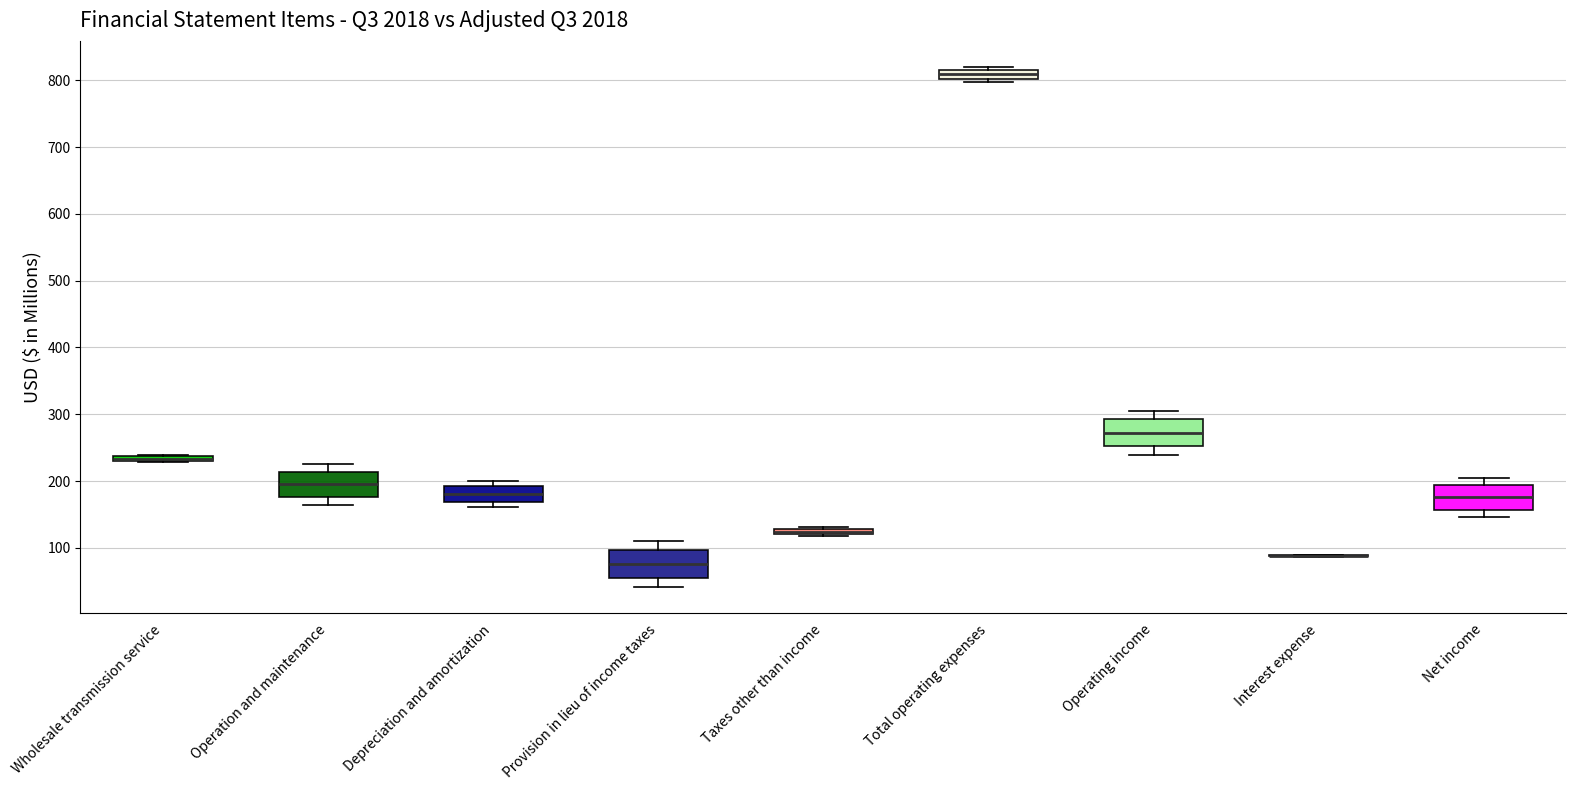

Where is the lower edge of the box for Net income on the y-axis? The values are not printed on the chart, so give them approximately, as read against the axis.

160